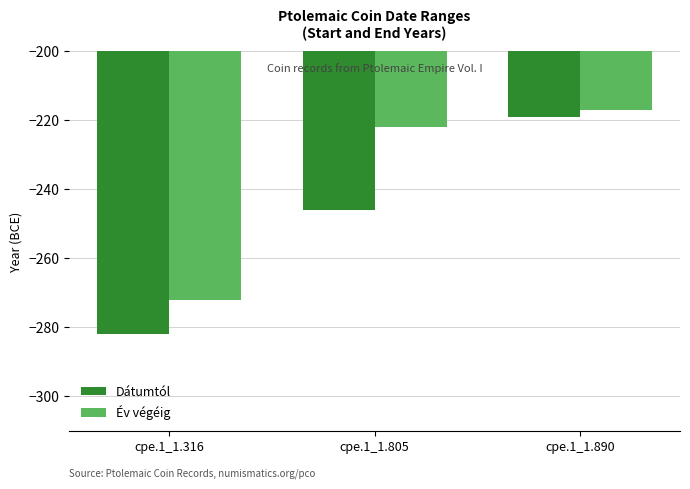

How many bars are there in each group?

2